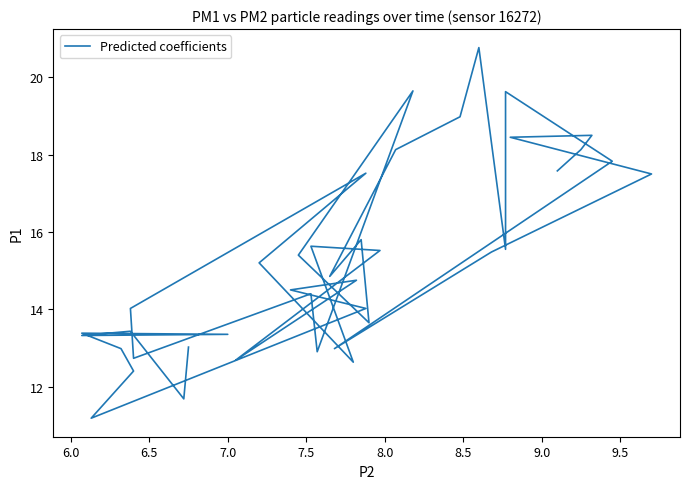

Reading right to left, what are all the values shown in this chart?

13.0	11.7	13.4	13.3	13.3	13.4	13.0	12.4	11.2	14.0	14.5	14.8	12.7	15.5	15.6	12.6	15.2	17.5	14.0	12.7	14.4	12.9	19.6	15.4	13.7	15.8	14.8	18.1	19.0	20.8	15.6	19.6	17.8	13.0	15.5	17.5	18.4	18.5	18.1	17.6